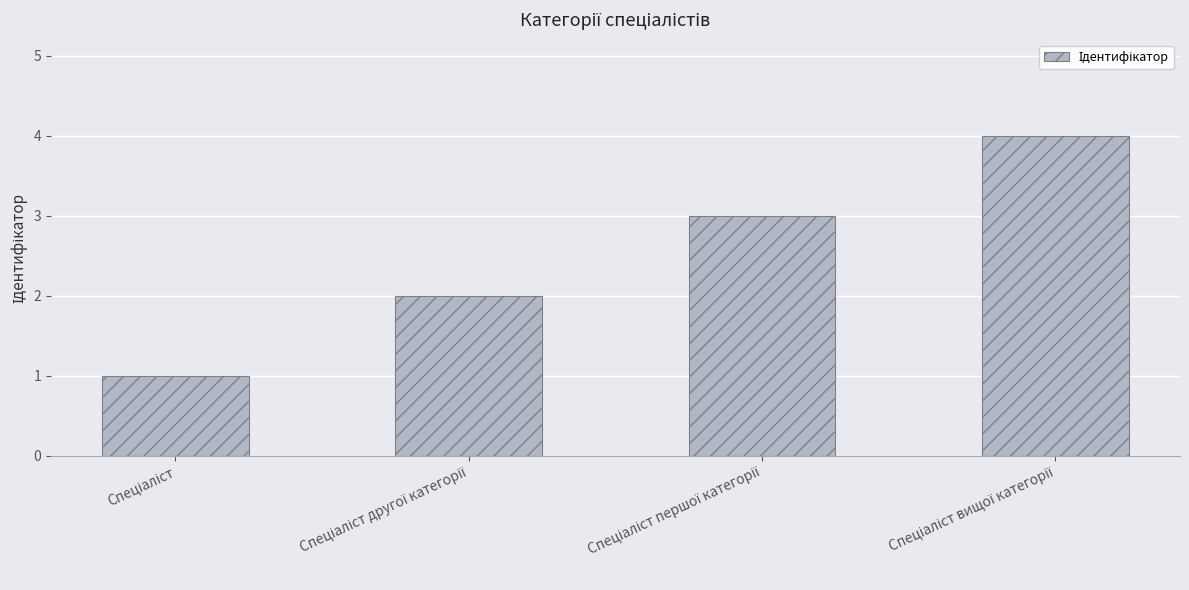

What is the maximum value shown in the chart?

4